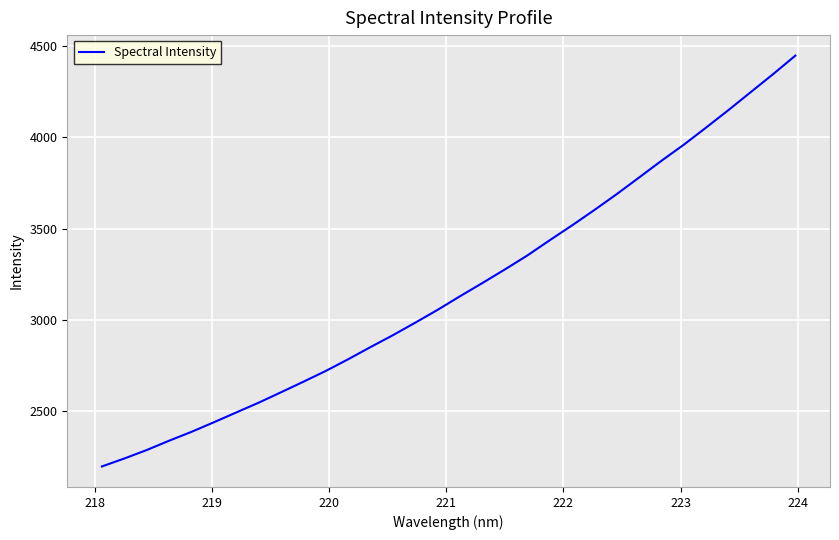

What is the minimum value shown in the chart?

2195.6